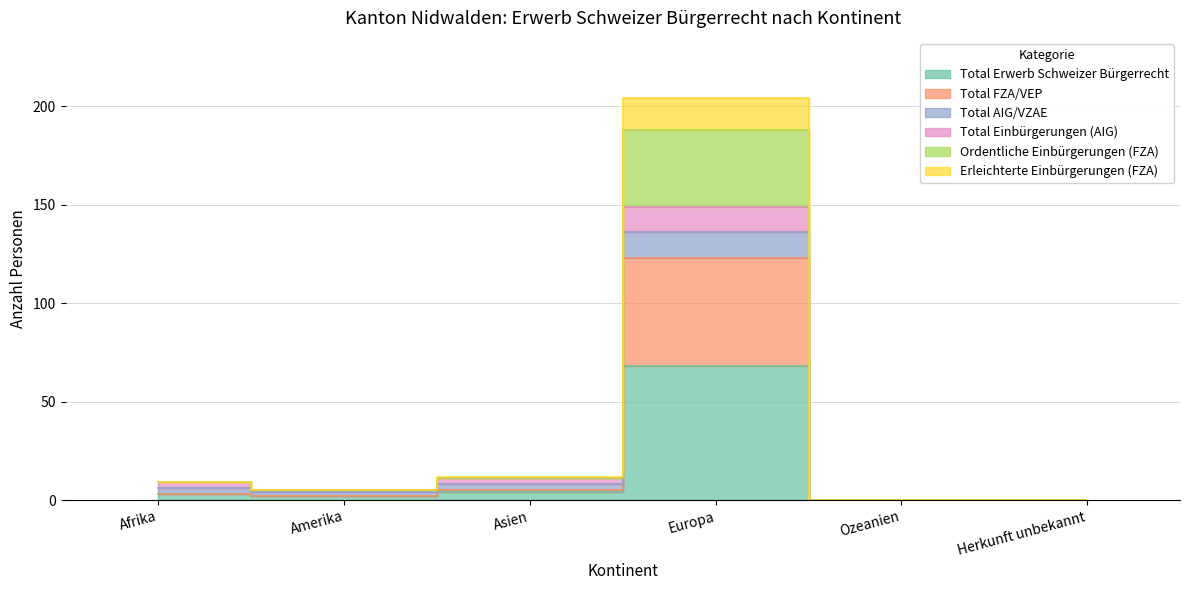

Rank the categories by Total FZA/VEP value from highest to lowest.

Europa, Asien, Afrika, Amerika, Ozeanien, Herkunft unbekannt